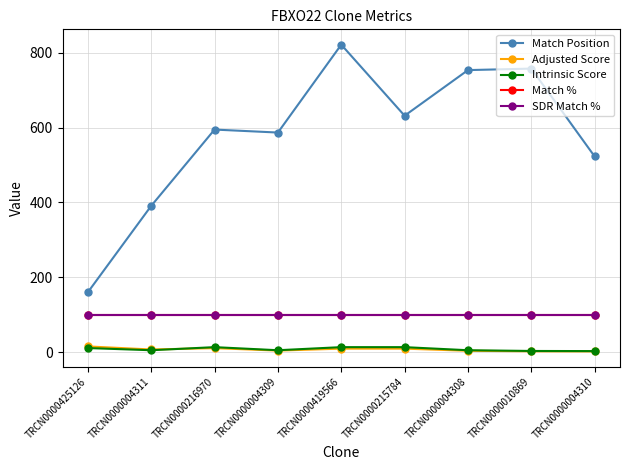

Is this an area chart (filled region under the line)?

No